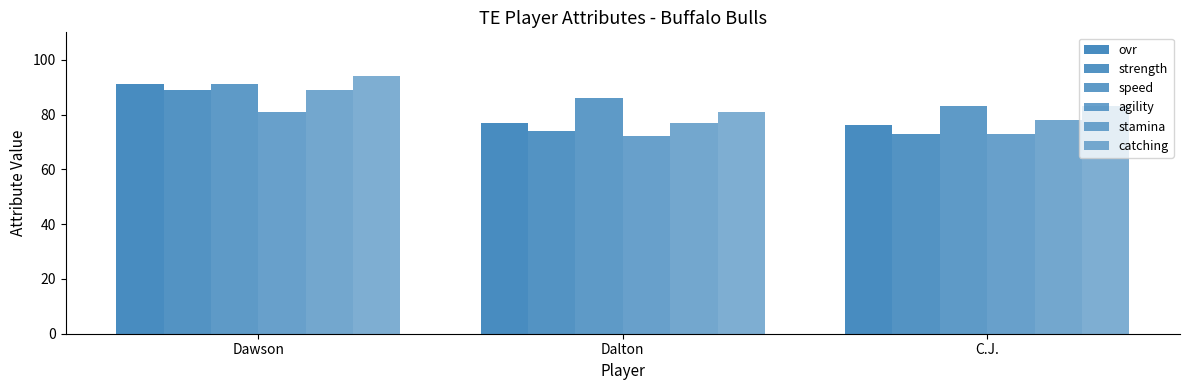

At which label does ovr reach its minimum?

C.J.